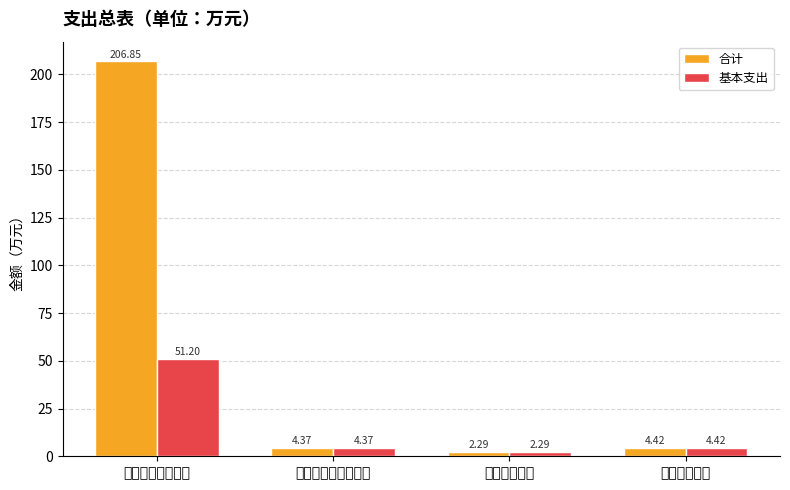

How many categories are shown in the chart?

4